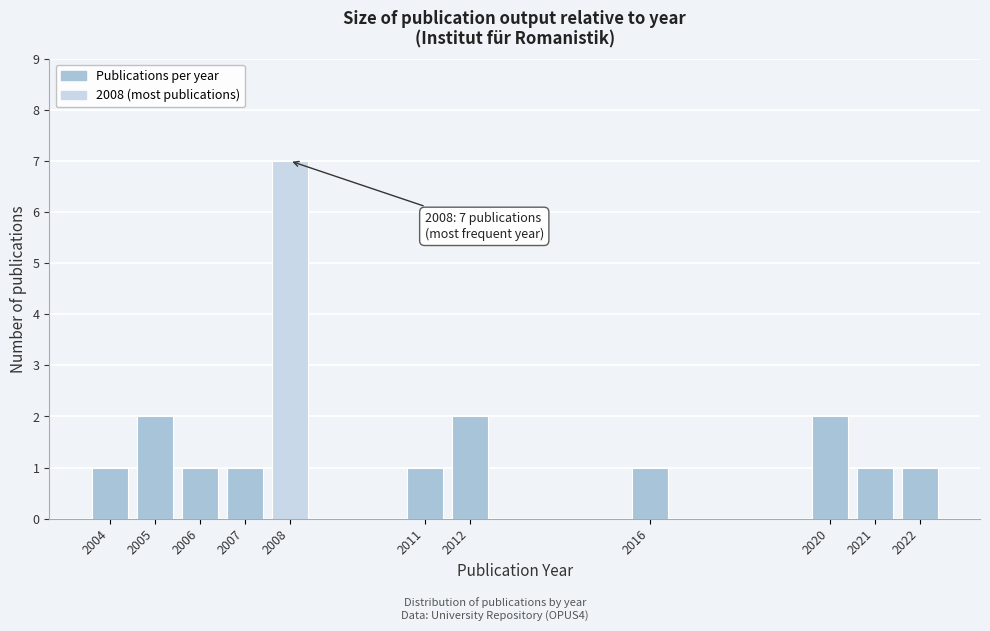

Reading right to left, transcribe all the data shown in this chart.

2022=1	2021=1	2020=2	2016=1	2012=2	2011=1	2008=7	2007=1	2006=1	2005=2	2004=1